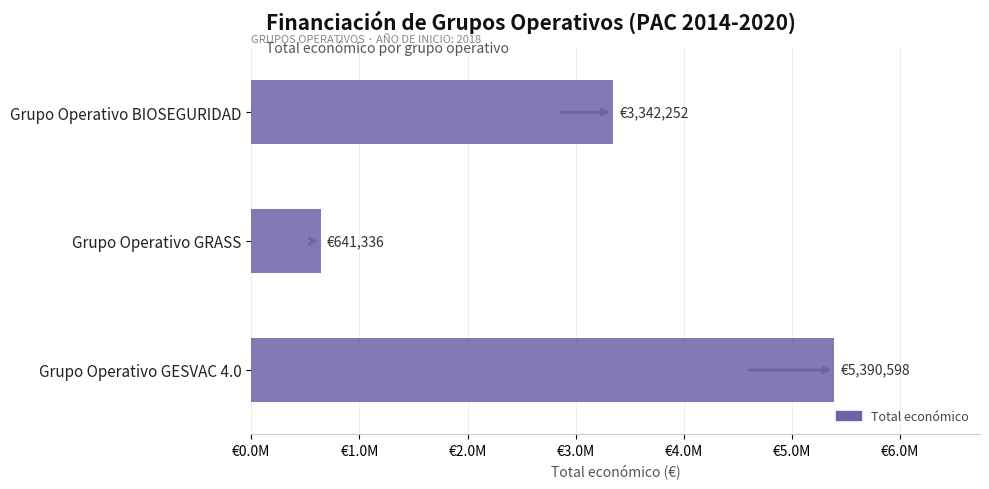

The value at BIOSEGURIDAD is 3342252. True or false?

True